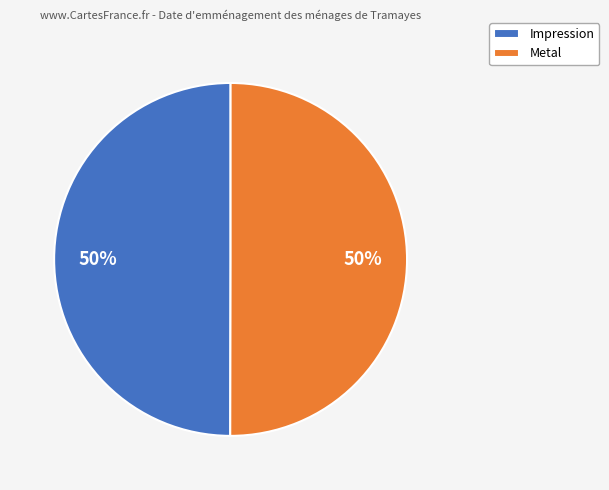

Count the number of slices in the pie.

2